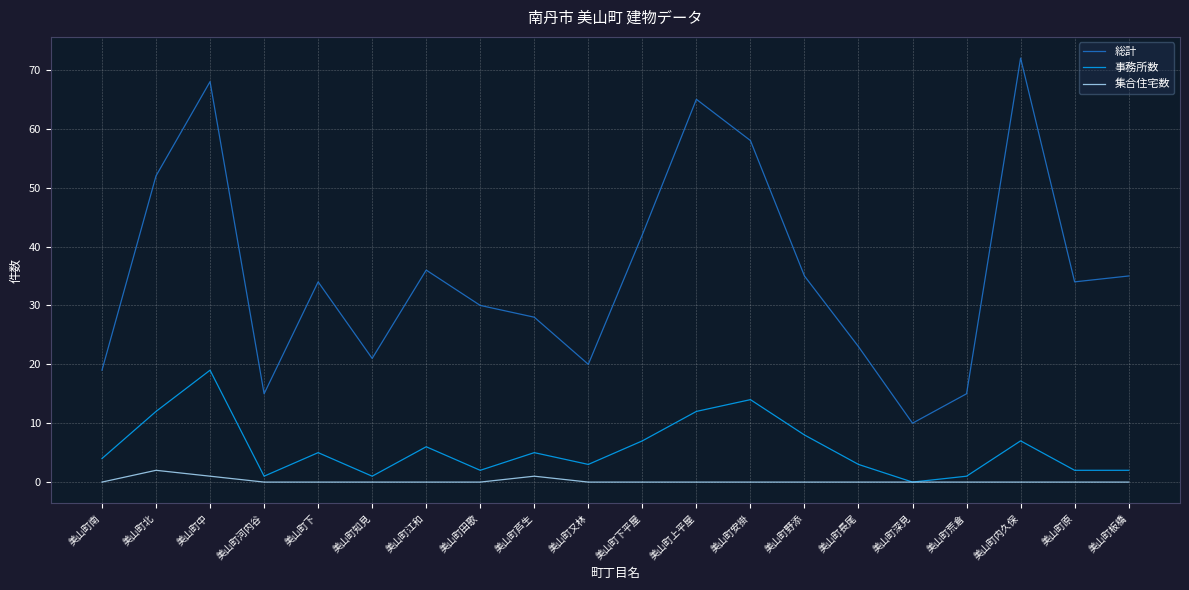

Rank the series by their maximum value, from highest to lowest.

総計, 事務所数, 集合住宅数